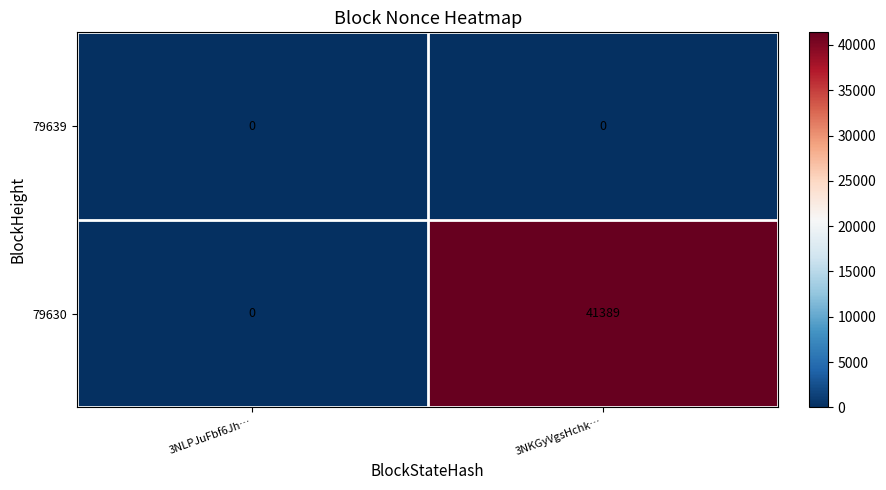

Which series has the widest spread of values?

79630